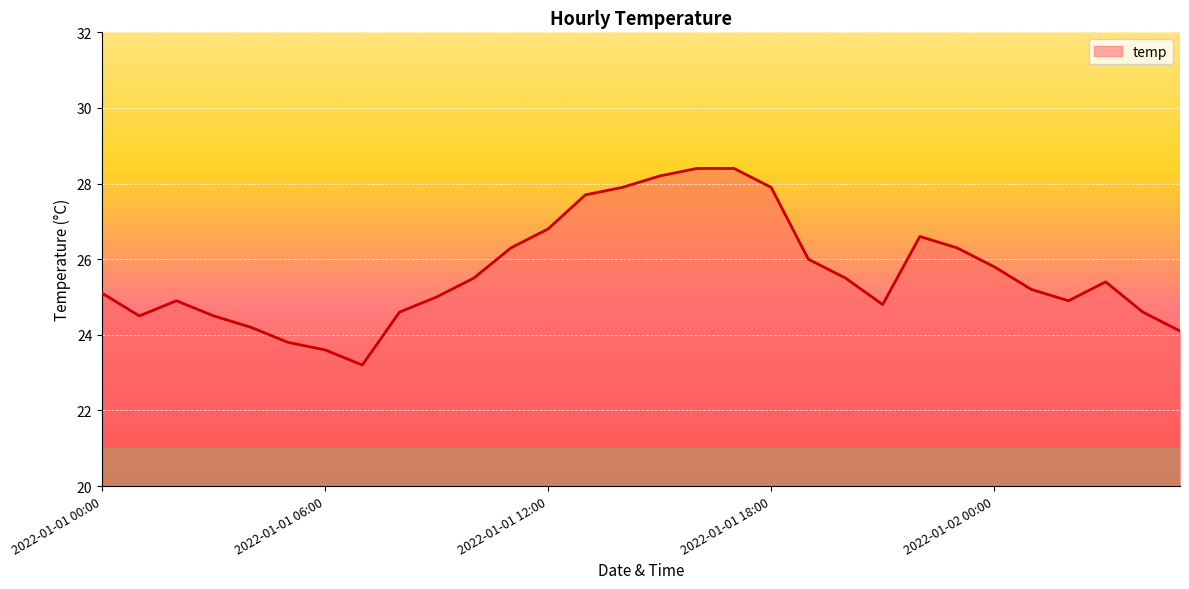

Does the chart have visible grid lines?

Yes